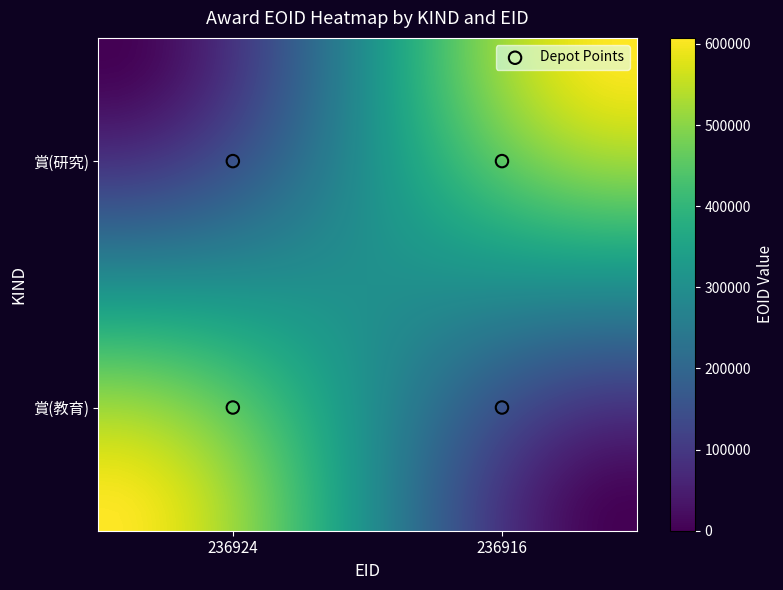

What is the greatest value displayed?

607354.0